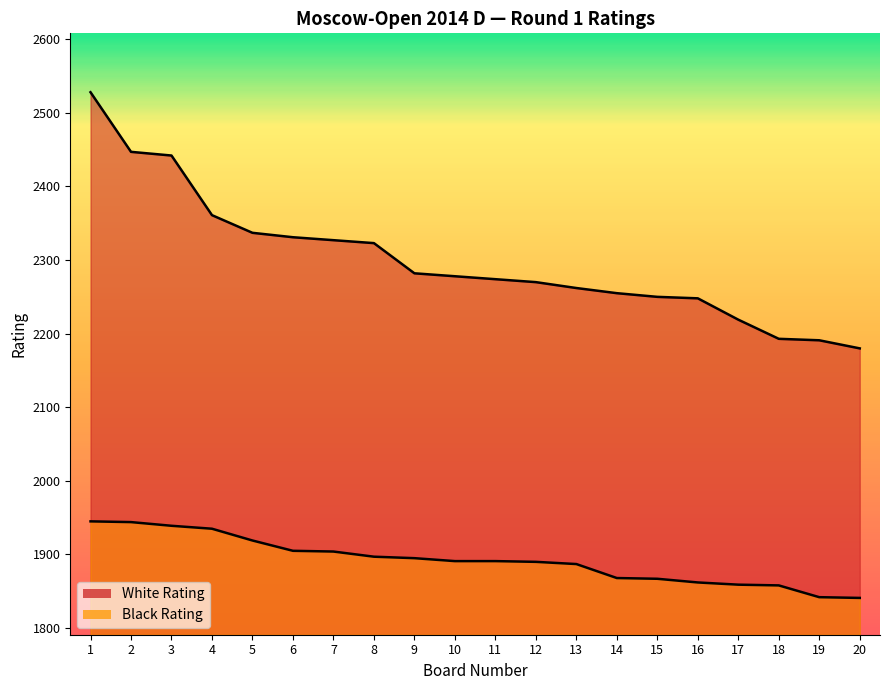

True or false: Black Rating and White Rating intersect in this chart.

False